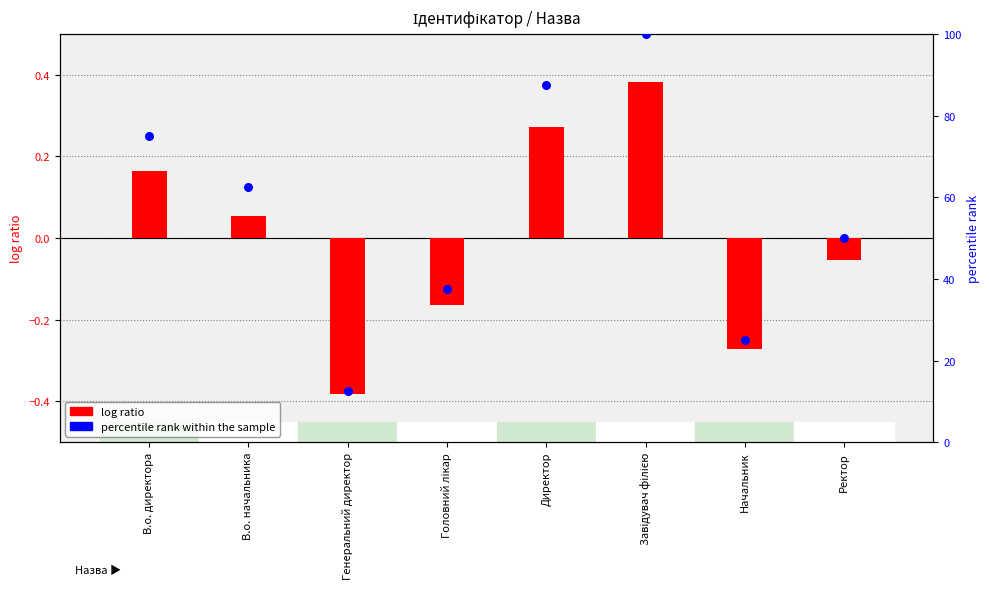

Which series contains the highest Y value?

percentile rank within the sample